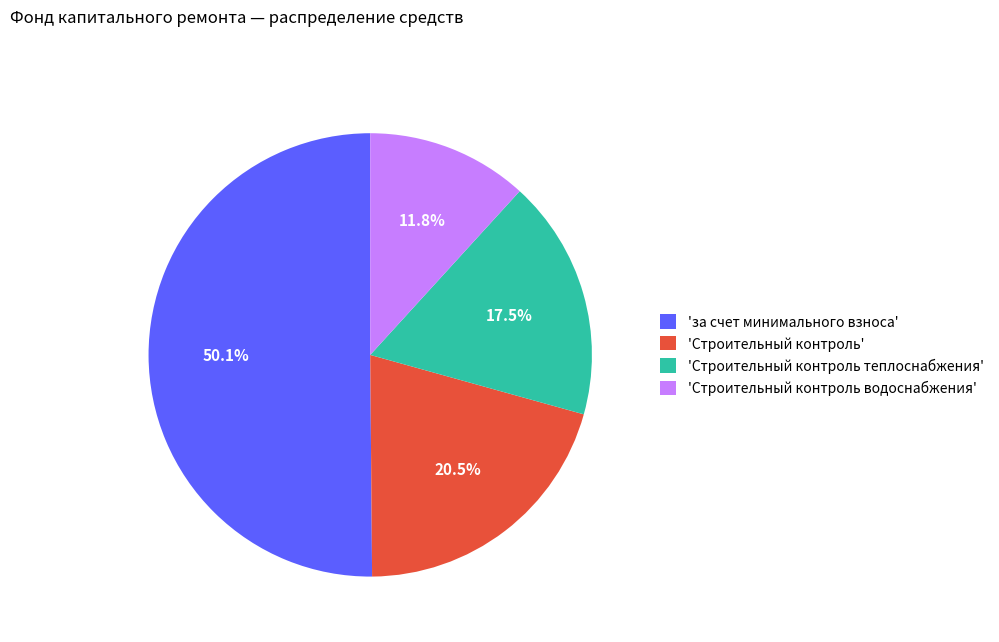

What percentage do 'Строительный контроль водоснабжения' and 'Строительный контроль теплоснабжения' together represent?

29.3%